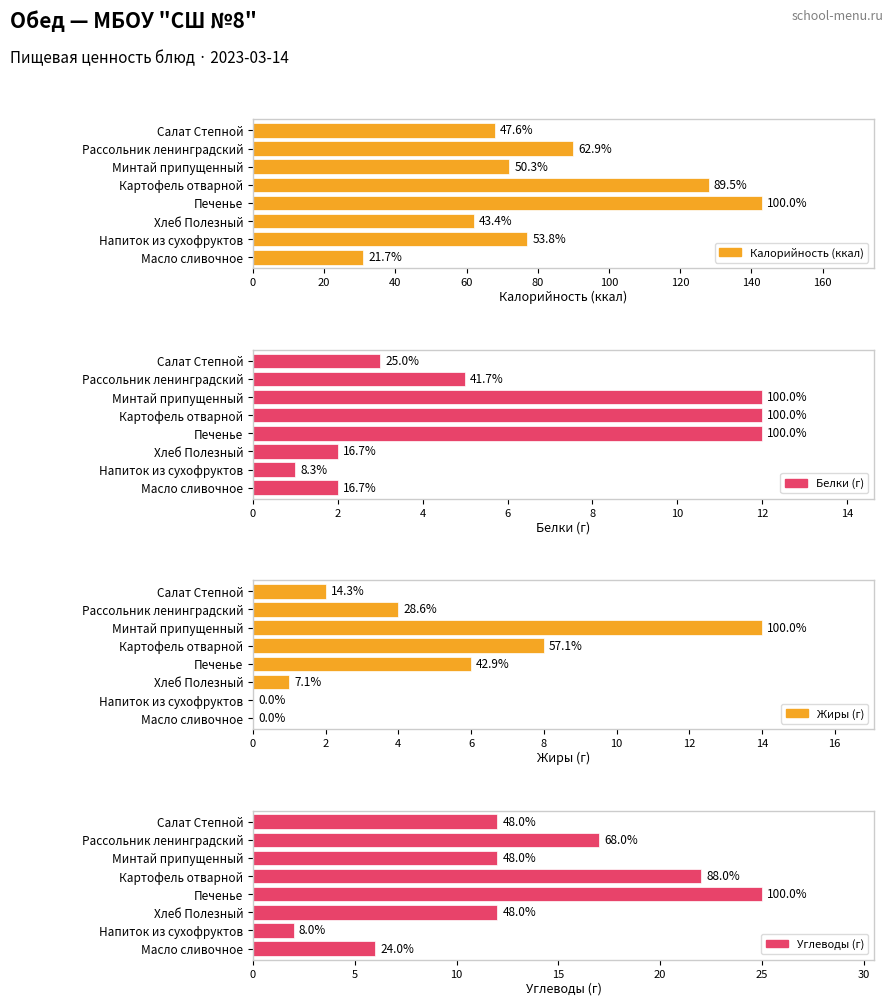

What position from the right is Напиток из сухофруктов?

2